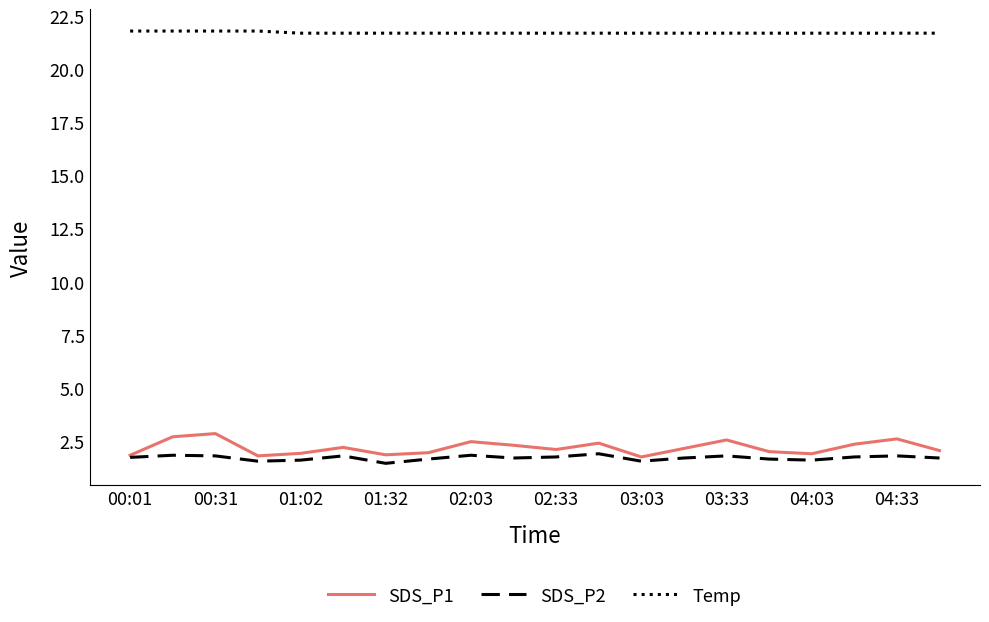

Rank the series by their maximum value, from highest to lowest.

Temp, SDS_P1, SDS_P2